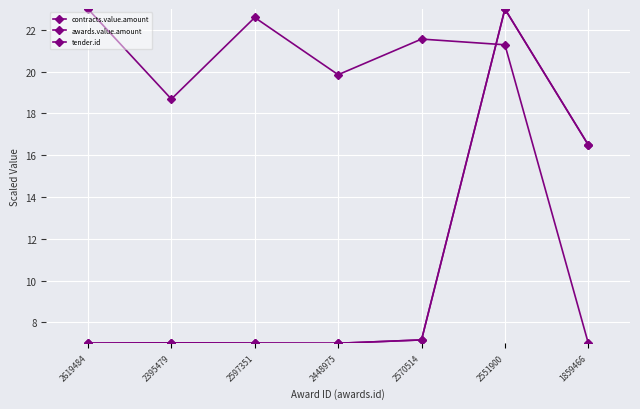

Reading right to left, transcribe all the data shown in this chart.

contracts.value.amount: 16.5	23.0	7.2	7.0	7.0	7.0	7.0
awards.value.amount: 16.5	23.0	7.2	7.0	7.0	7.0	7.0
tender.id: 7.0	21.3	21.6	19.9	22.6	18.7	23.0